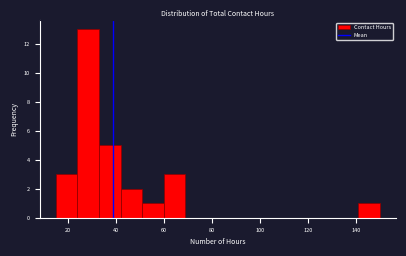

Reading left to right, transcribe this chart: for each bar, give the range it covers on the x-axis and its height. Neither the bar edges nor the heights are printed on the chart, so give them approximately, as read against the axes.

15 to 24: 3
24 to 33: 13
33 to 42: 5
42 to 51: 2
51 to 60: 1
60 to 69: 3
69 to 78: 0
78 to 87: 0
87 to 96: 0
96 to 105: 0
105 to 114: 0
114 to 123: 0
123 to 132: 0
132 to 141: 0
141 to 150: 1